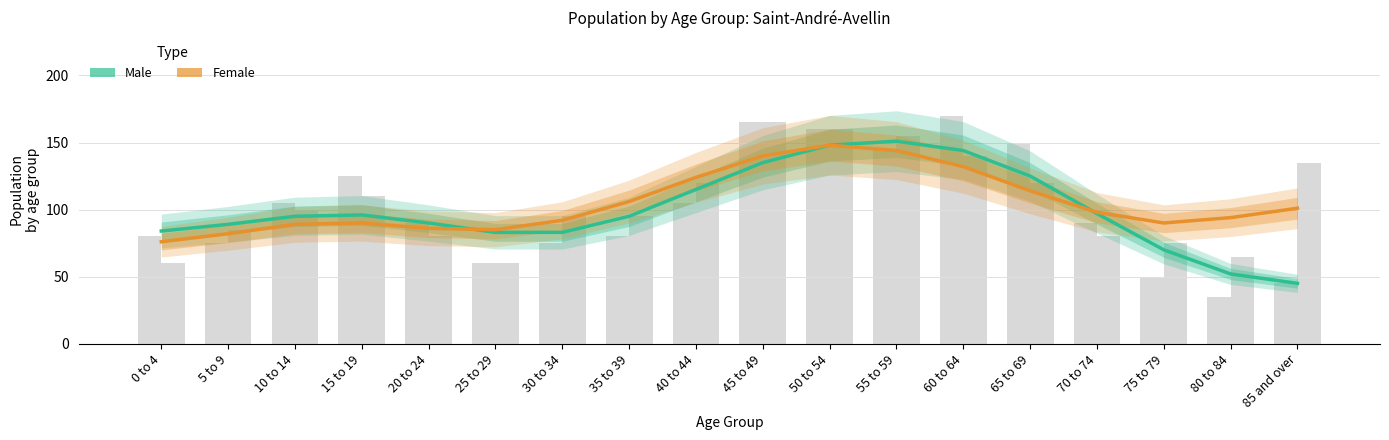

Is the value of Male at 0 to 4 greater than the value of Female at 60 to 64?

No